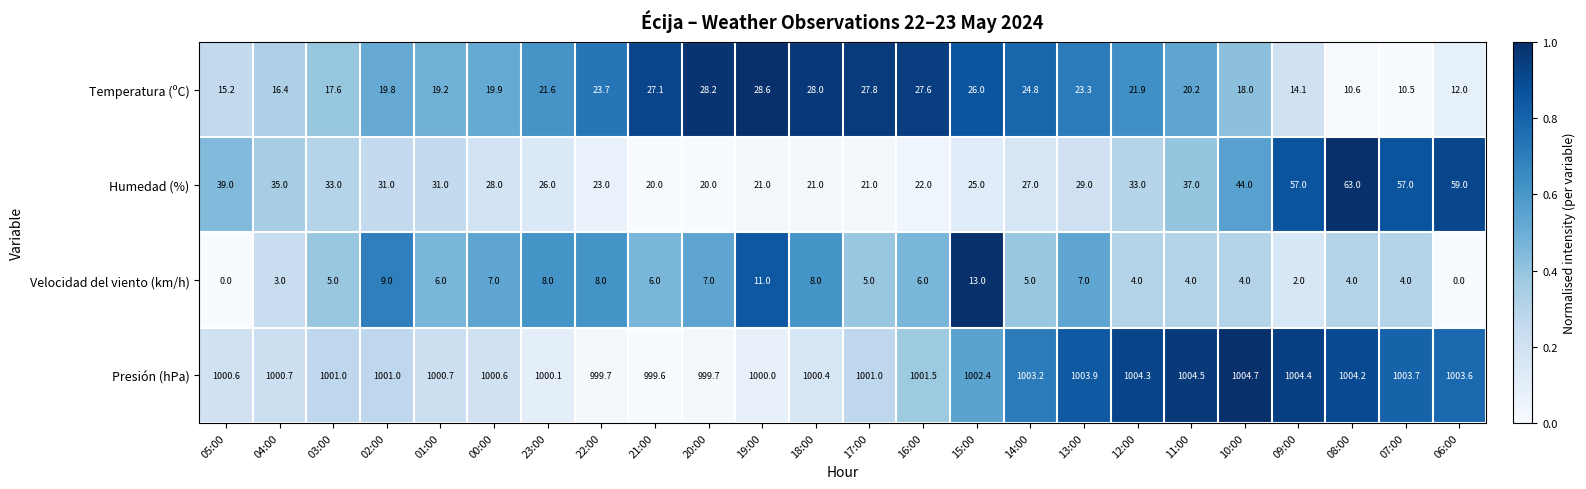

At which category is the sum across all series the highest?

08:00